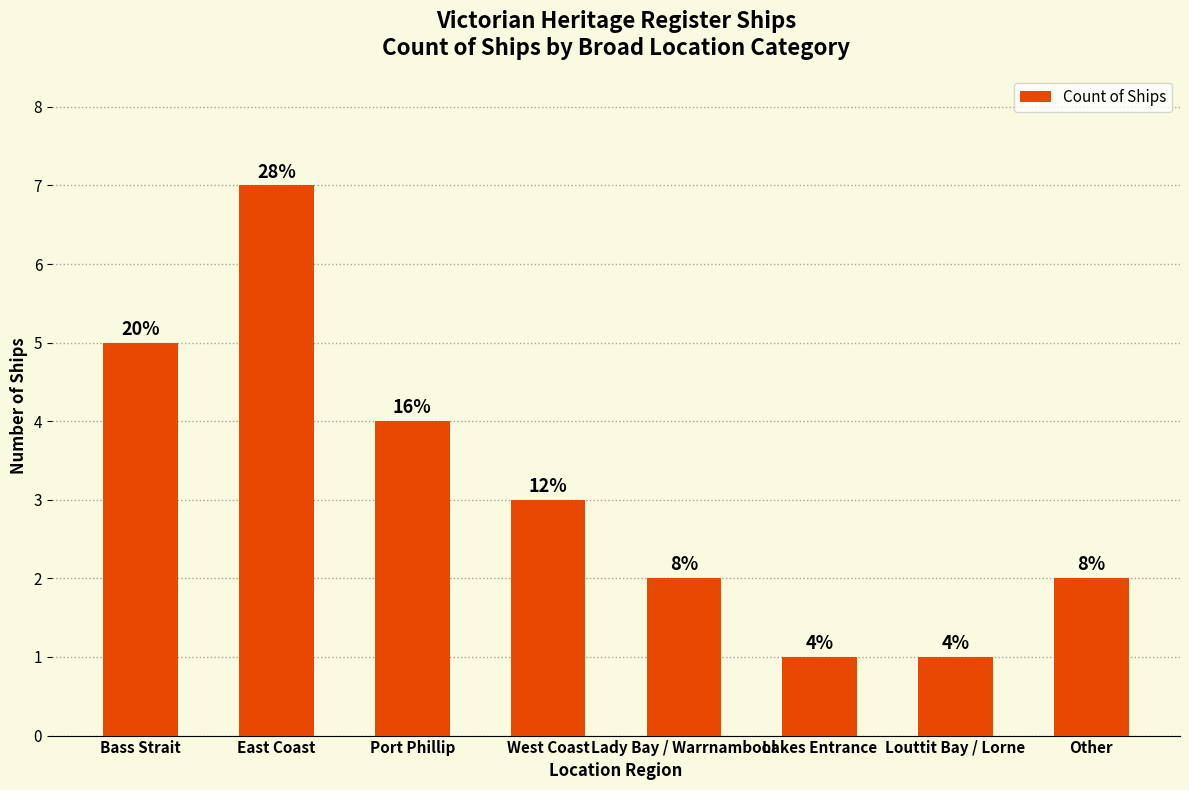

True or false: the data shows 3 at West Coast.

True